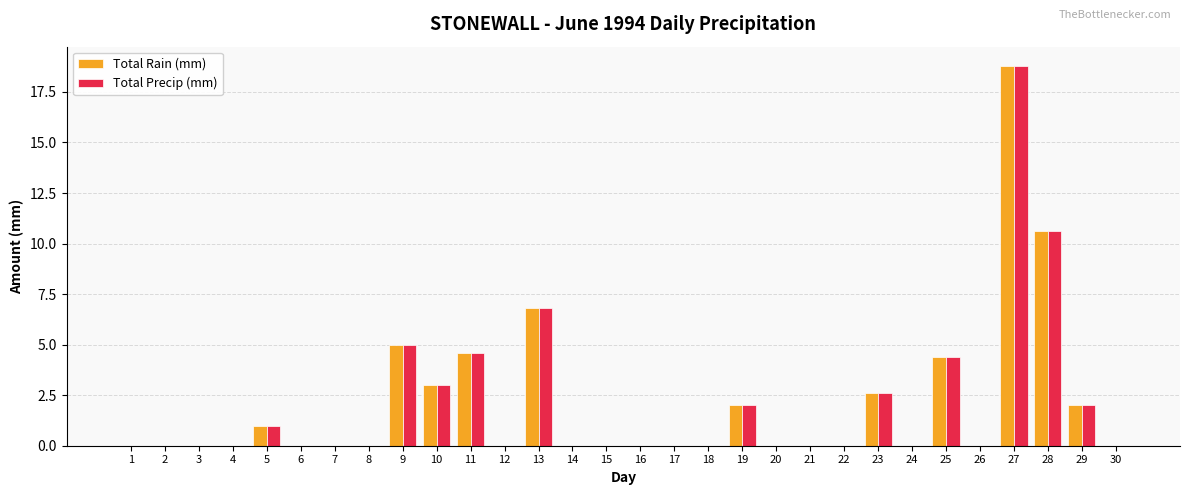

What are all the series names shown in the legend?

Total Rain (mm), Total Precip (mm)